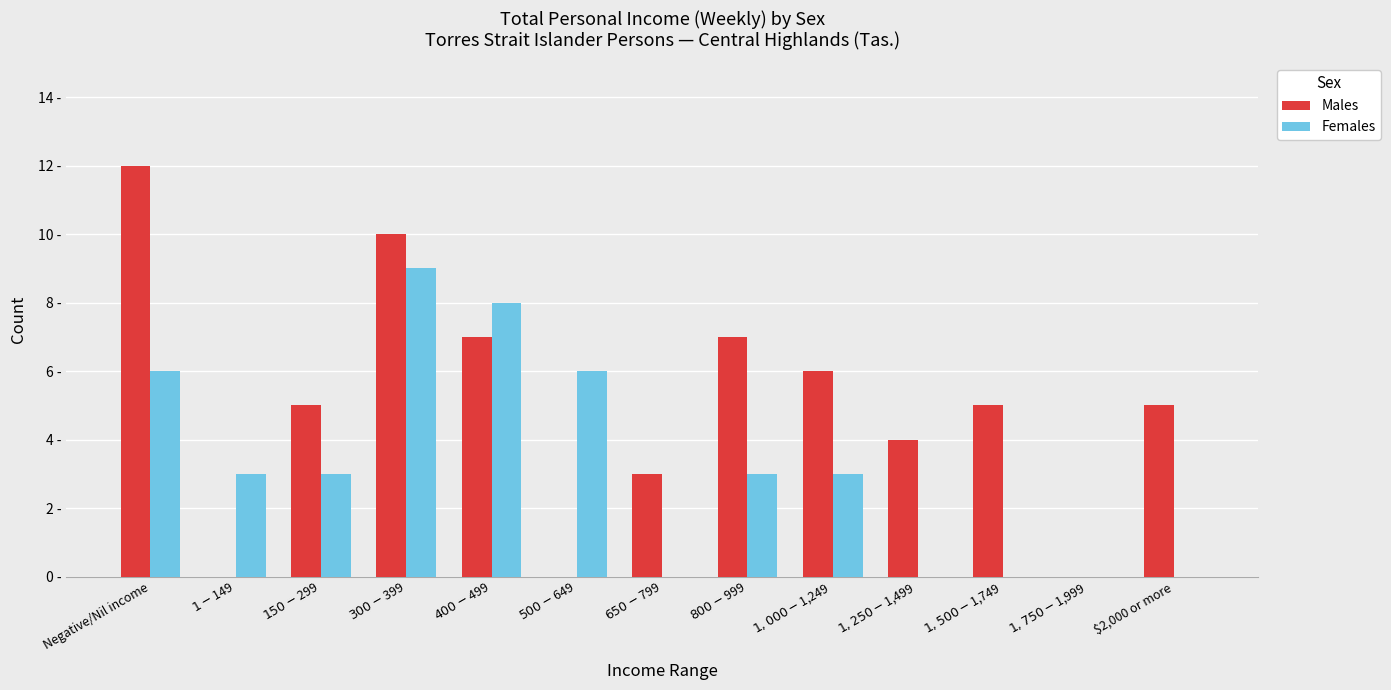

Is the value of Females at $500-$649 greater than the value of Males at $1-$149?

Yes